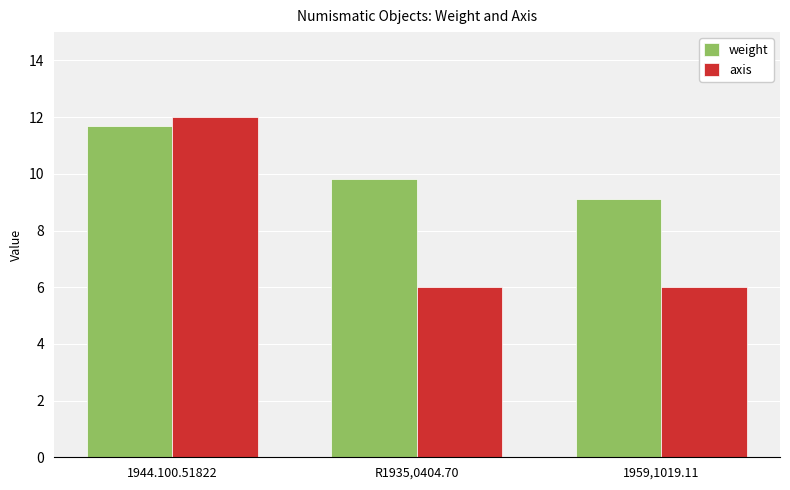

What is the maximum value for weight?

11.7